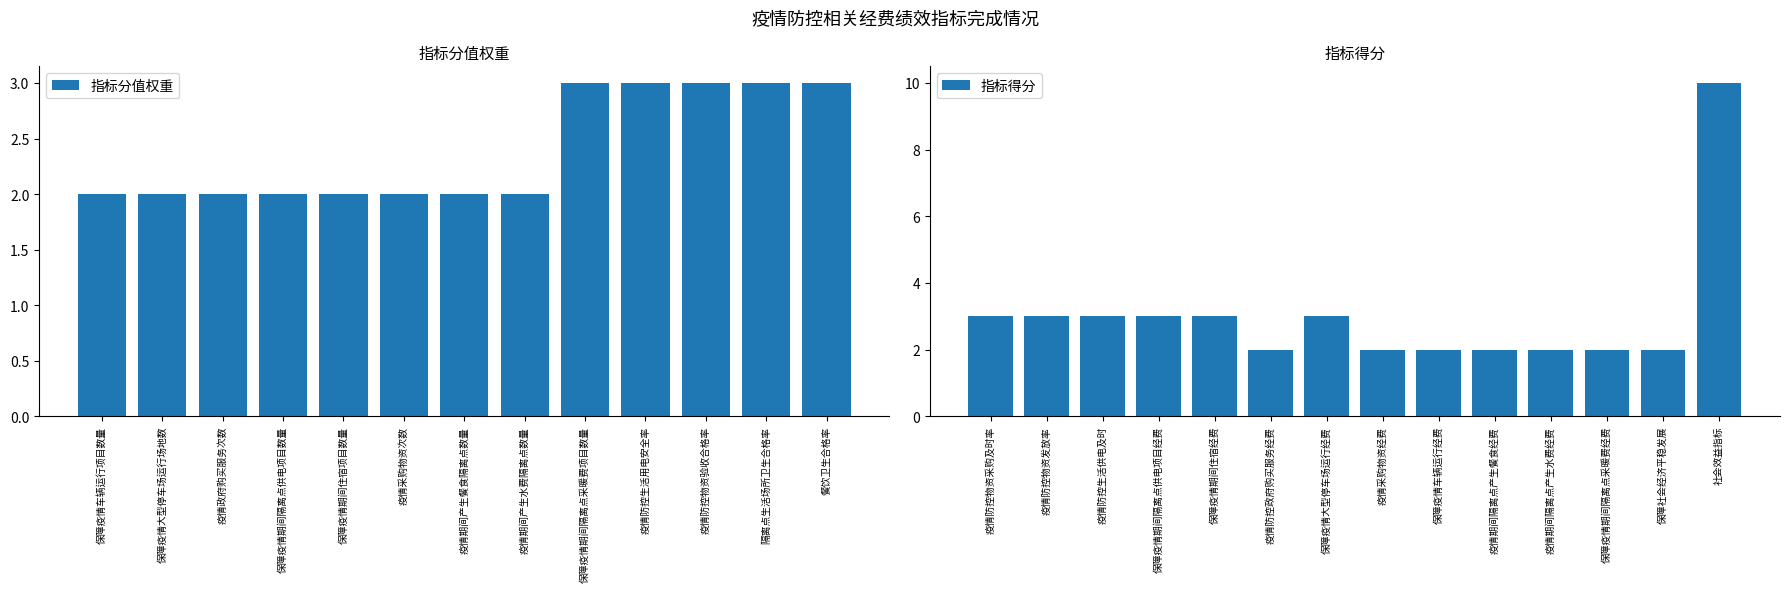

Are the bars horizontal?

No